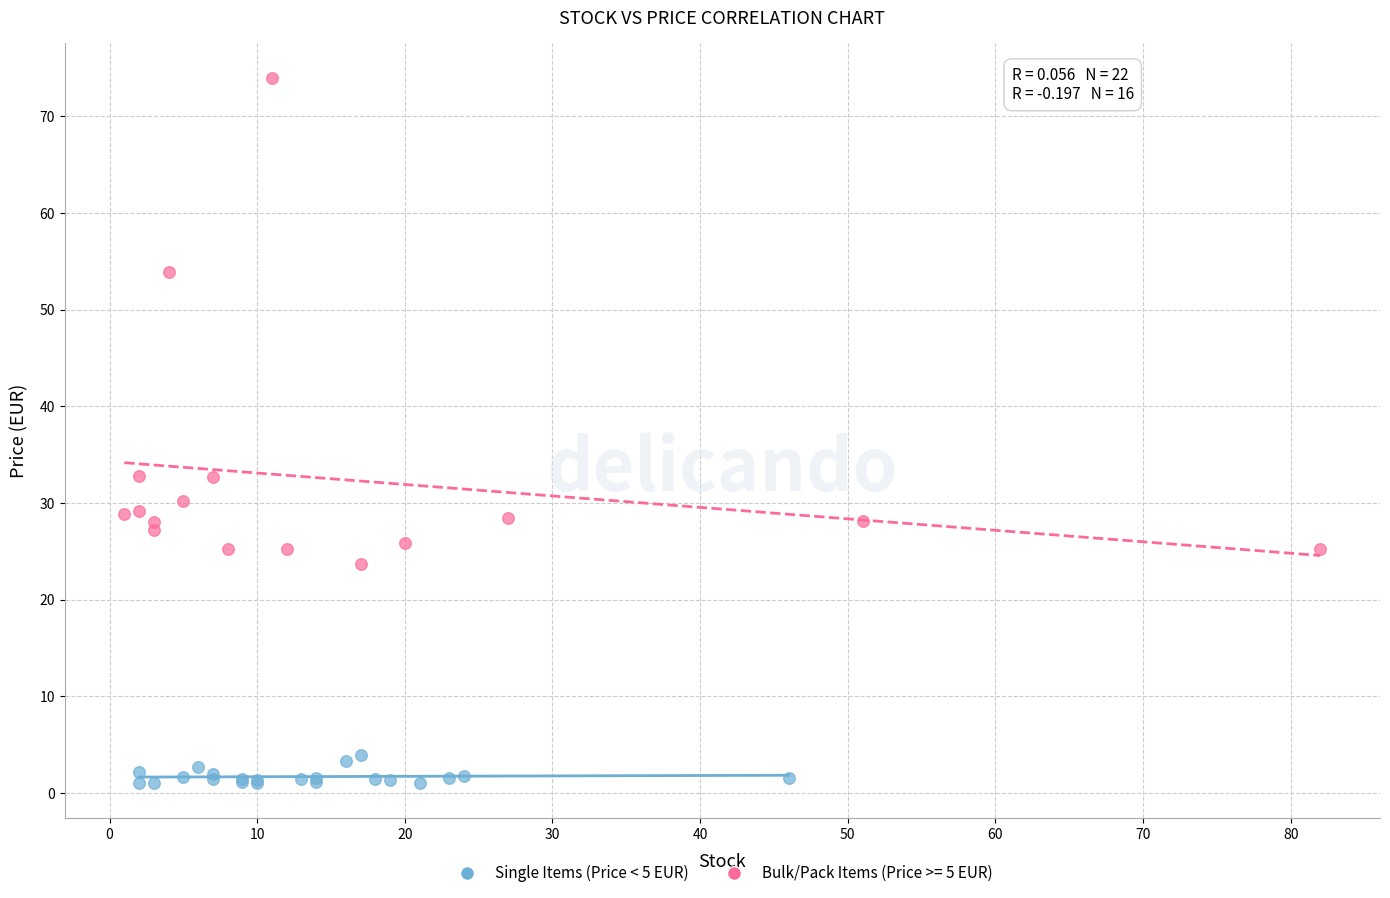

Which series contains the highest Y value?

Bulk/Pack Items (Price >= 5 EUR)